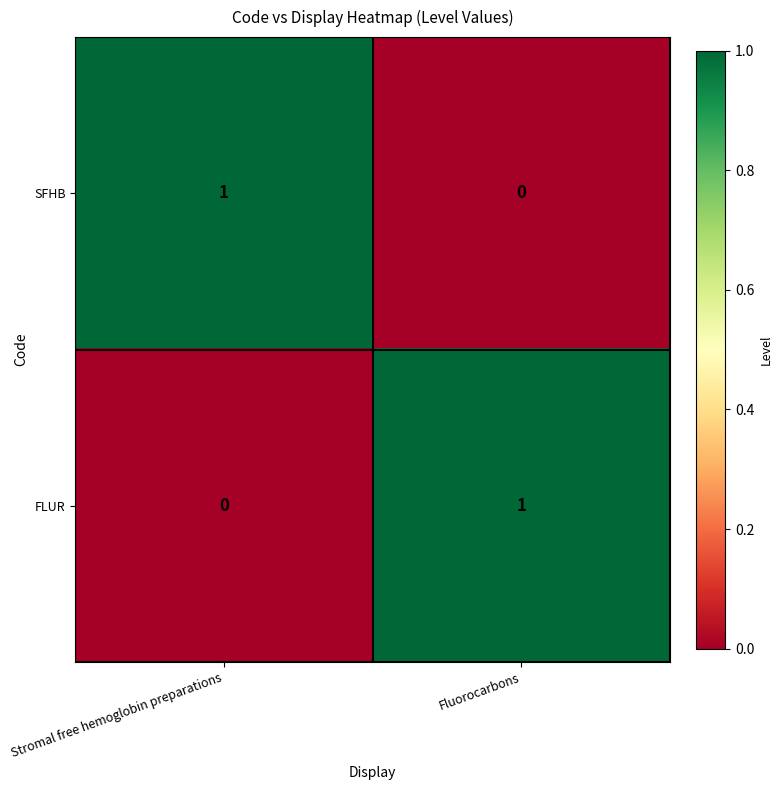

Reading left to right, extract all data points from this chart.

SFHB: 1	0
FLUR: 0	1